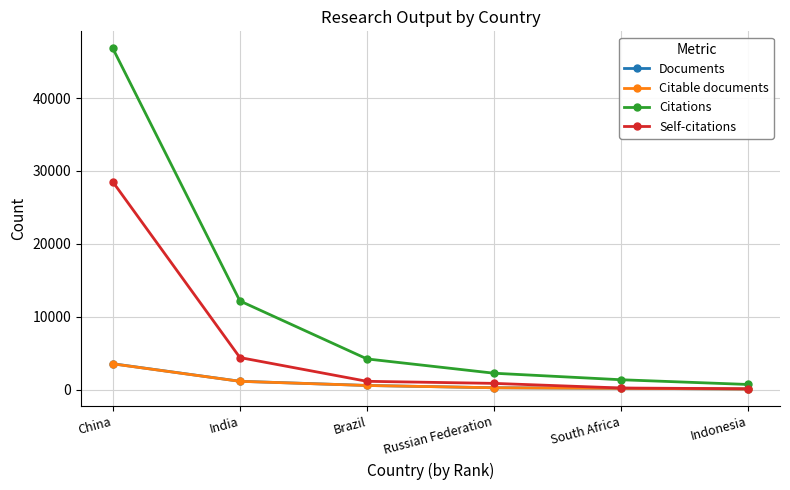

What position from the left is Brazil?

3